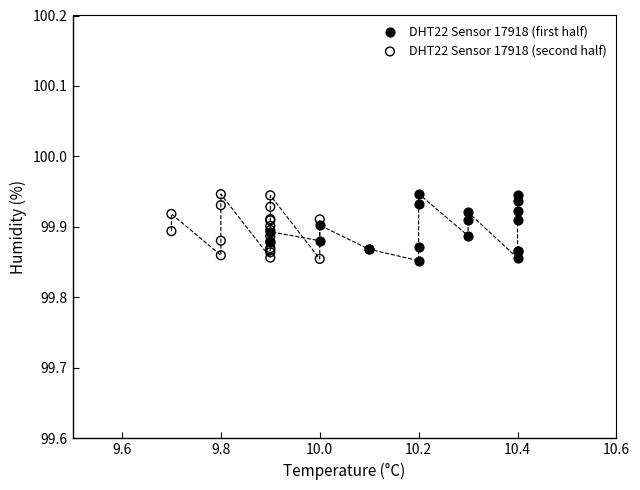

What are all the series names shown in the legend?

DHT22 Sensor 17918 (first half), DHT22 Sensor 17918 (second half)